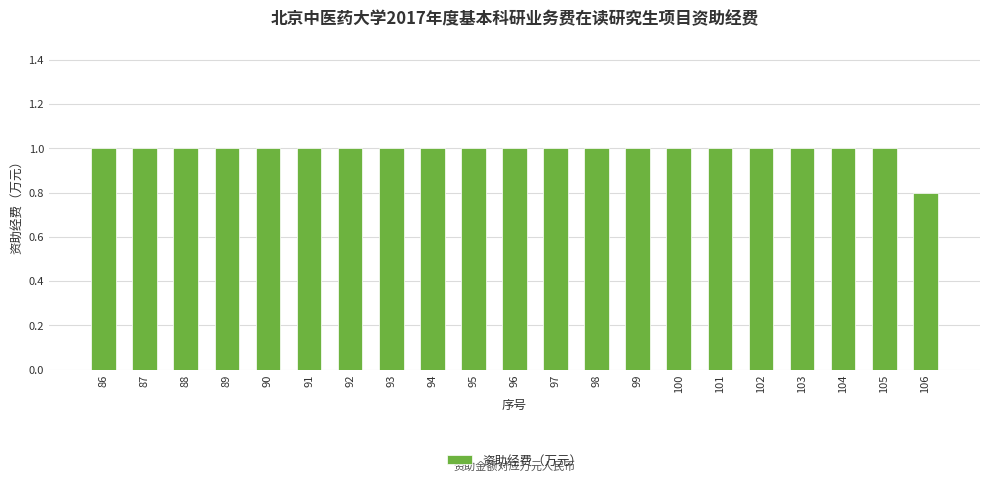

The value at 91 is 1.8. True or false?

False